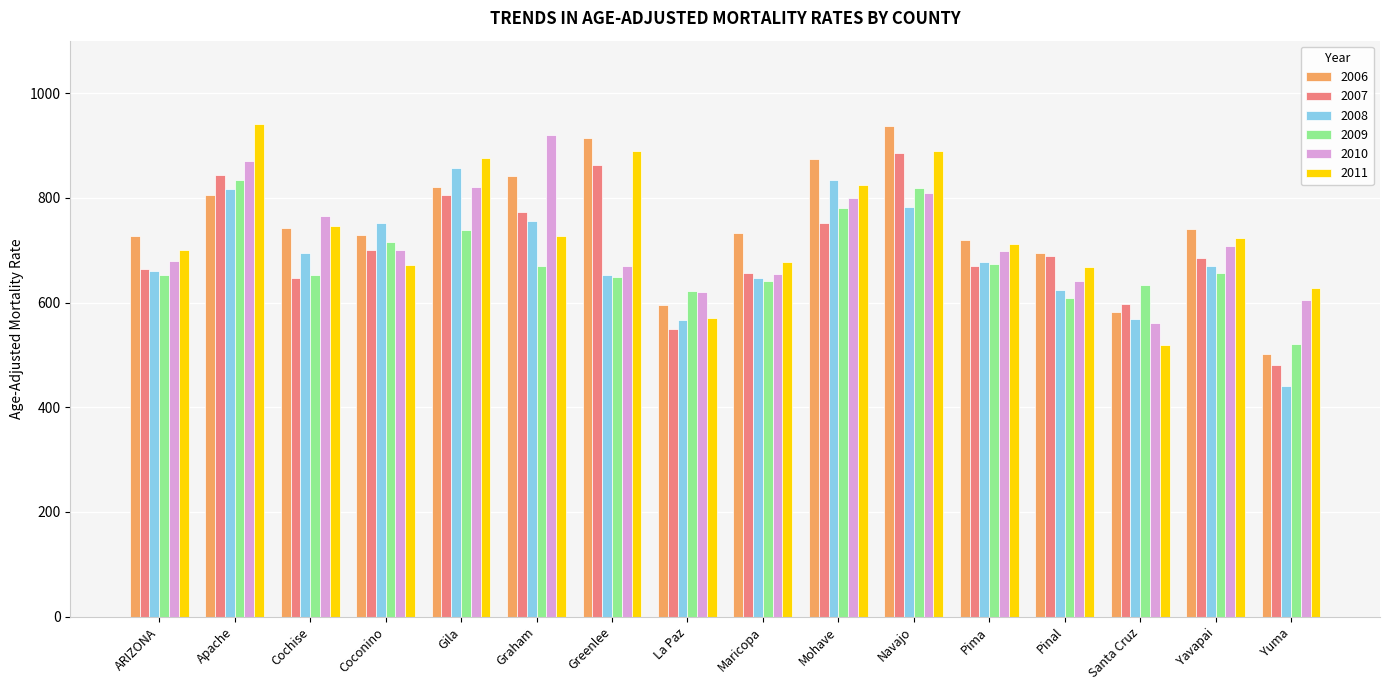

What is the maximum value for 2010?

919.8